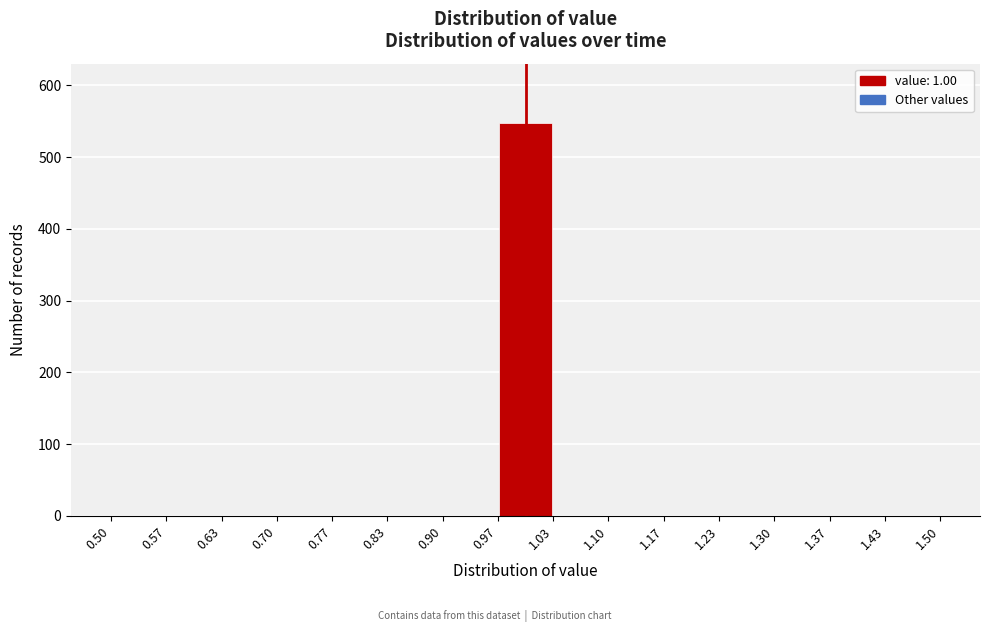

Reading left to right, transcribe this chart: for each bar, give the range it covers on the x-axis and its height. The values are not printed on the chart, so give them approximately, as read against the axis.

0.50 to 0.57: 0
0.57 to 0.63: 0
0.63 to 0.70: 0
0.70 to 0.77: 0
0.77 to 0.83: 0
0.83 to 0.90: 0
0.90 to 0.97: 0
0.97 to 1.03: 550
1.03 to 1.10: 0
1.10 to 1.17: 0
1.17 to 1.23: 0
1.23 to 1.30: 0
1.30 to 1.37: 0
1.37 to 1.43: 0
1.43 to 1.50: 0